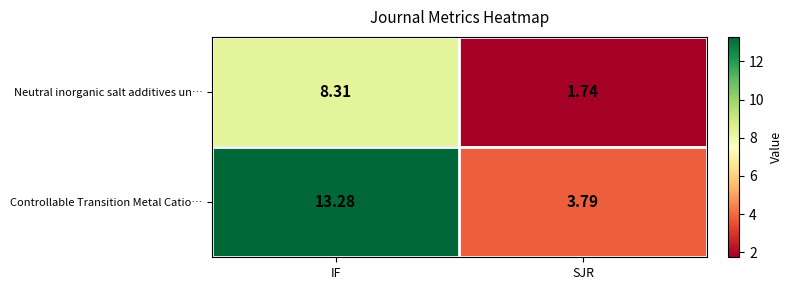

Rank the series by their average value, from lowest to highest.

Neutral inorganic salt additives un…, Controllable Transition Metal Catio…